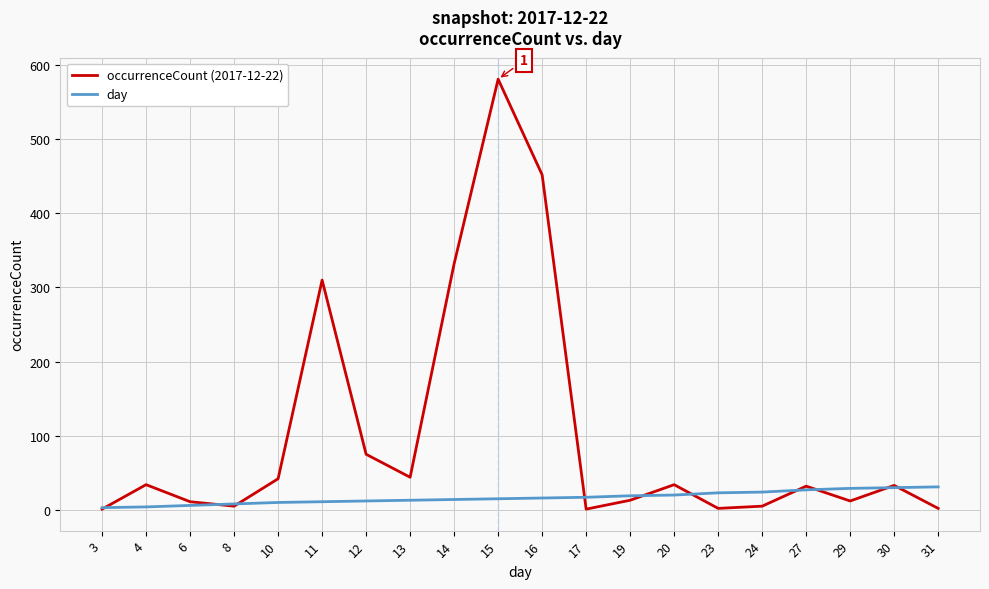

True or false: occurrenceCount (2017-12-22) has a value of 54 at 30.

False